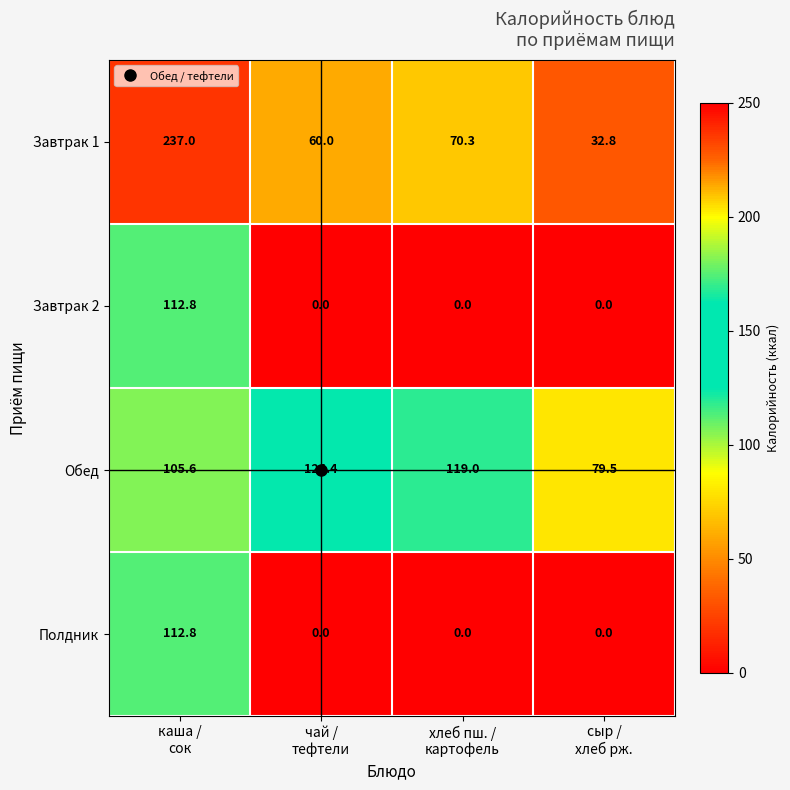

At which category is the sum across all series the highest?

каша /
сок